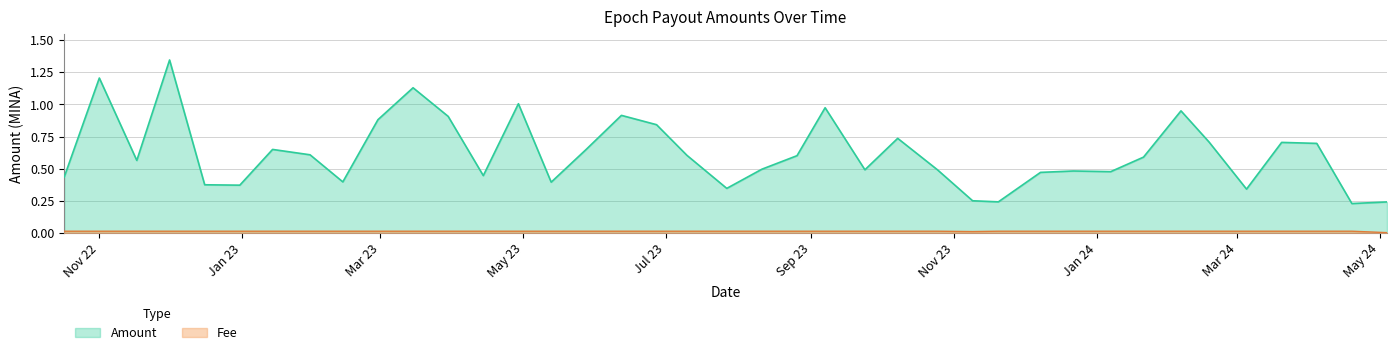

Where is Amount nearest to the value 0?

2024-04-19